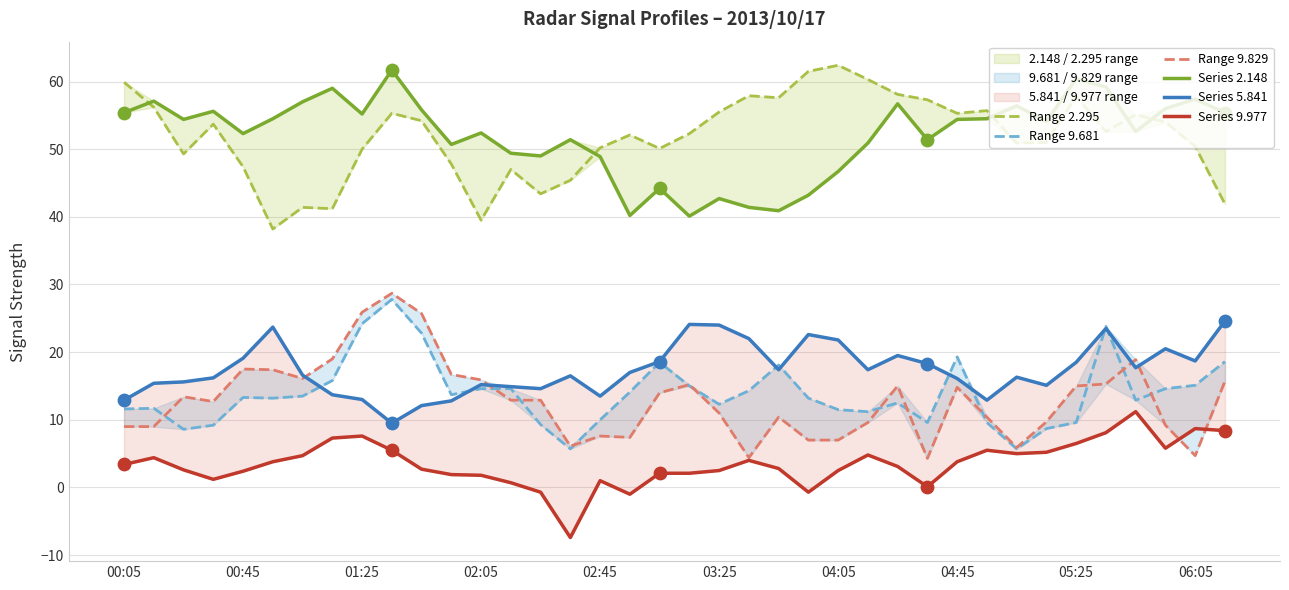

Which series reaches the maximum Y coordinate?

Range 2.295